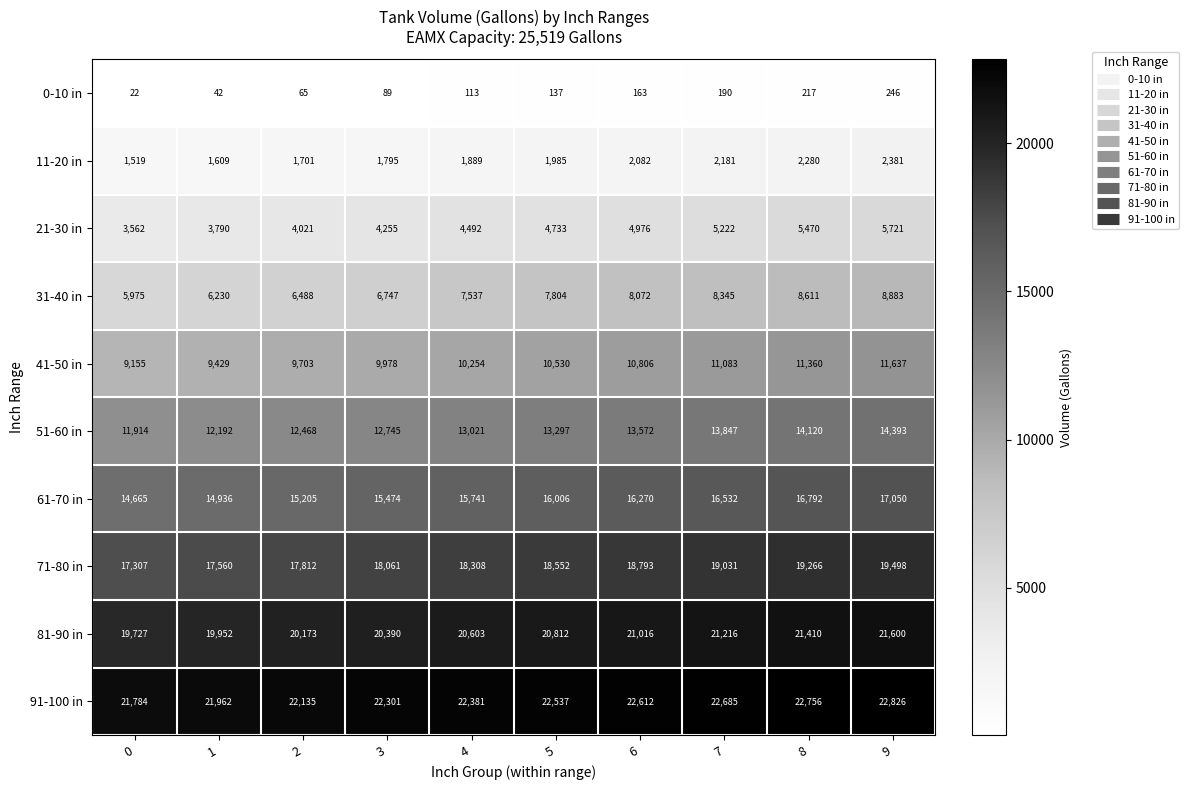

Count the 71-80 in values in the range 17812 to 19031.

6